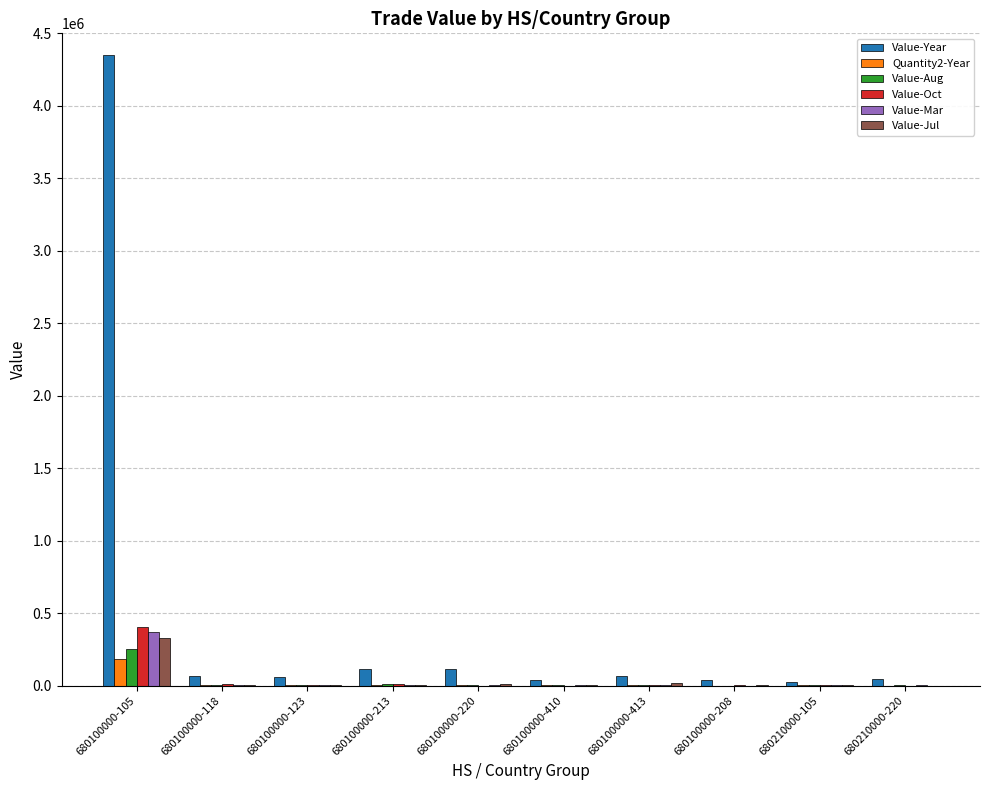

The Quantity2-Year series shows 1804 at 680100000-220. True or false?

True